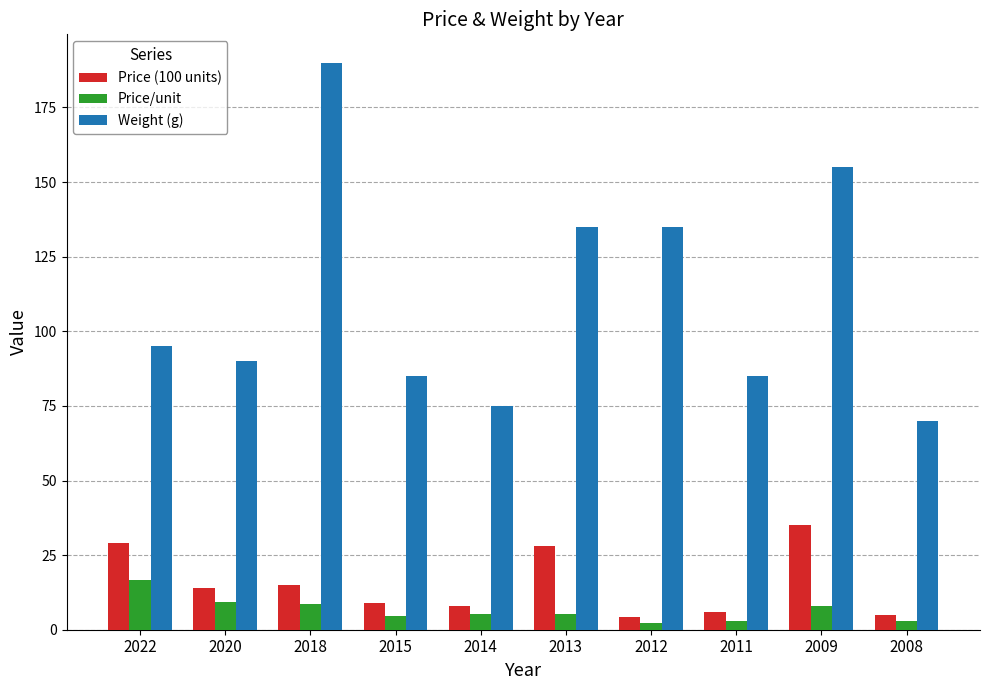

Is the value of Price (100 units) at 2015 greater than the value of Weight (g) at 2009?

No